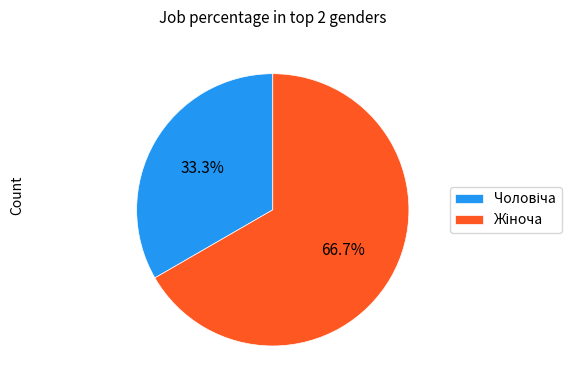

Is there a majority slice in this chart?

Yes